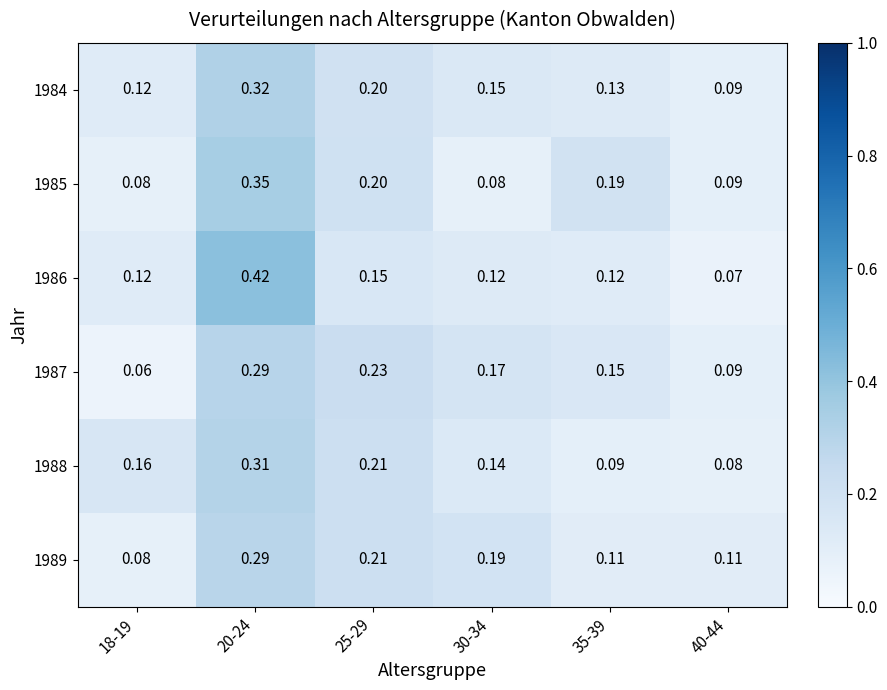

Is the value of 1984 at 40-44 greater than the value of 1988 at 25-29?

No